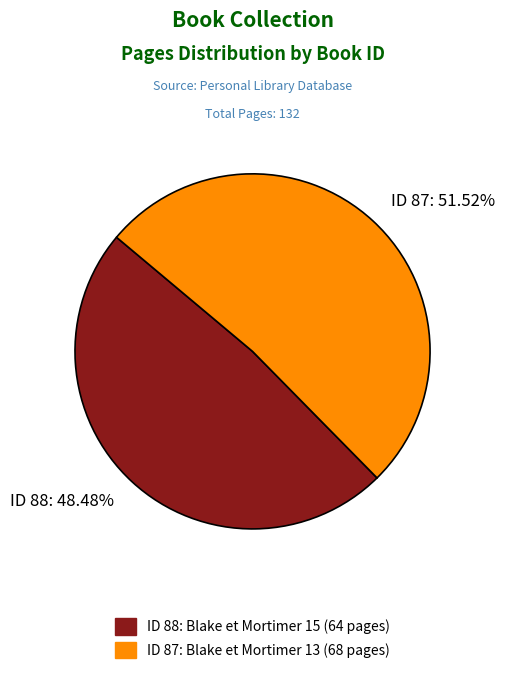

What is the majority slice?

ID 87: Blake et Mortimer 13 (68 pages)